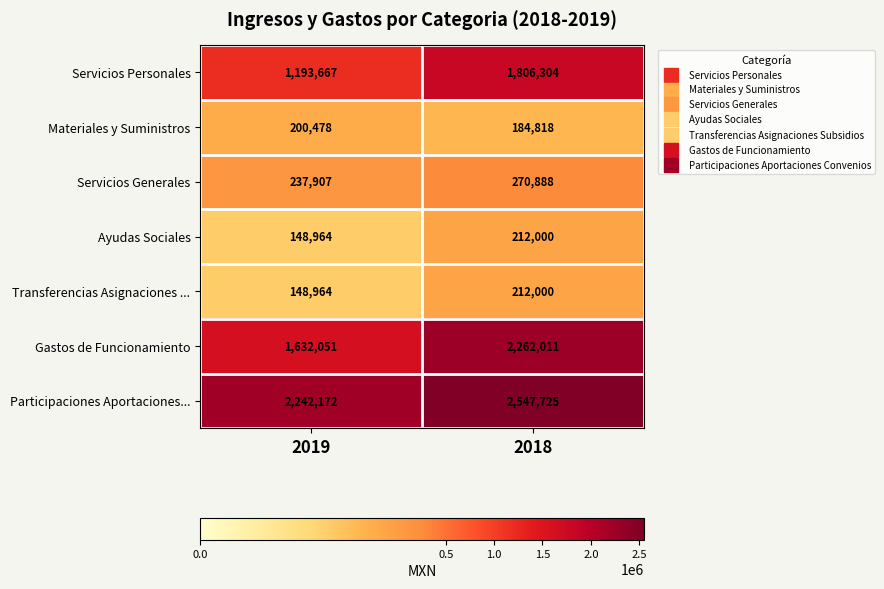

Which series has the largest total across all categories?

Participaciones Aportaciones...